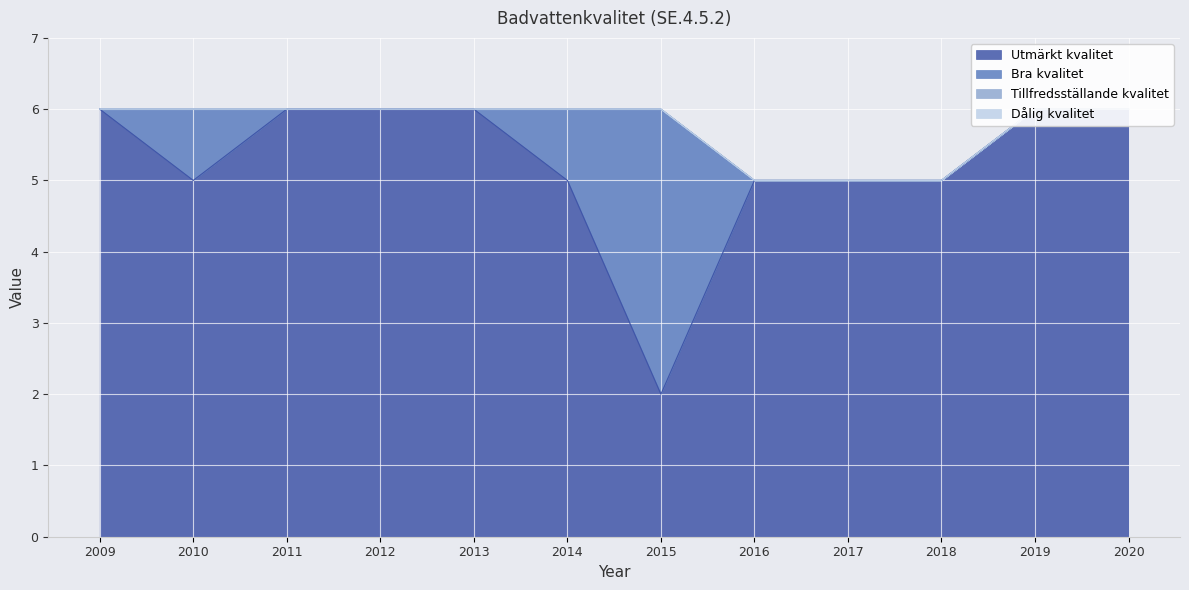

What value does the Utmärkt kvalitet series have at 2013?

6